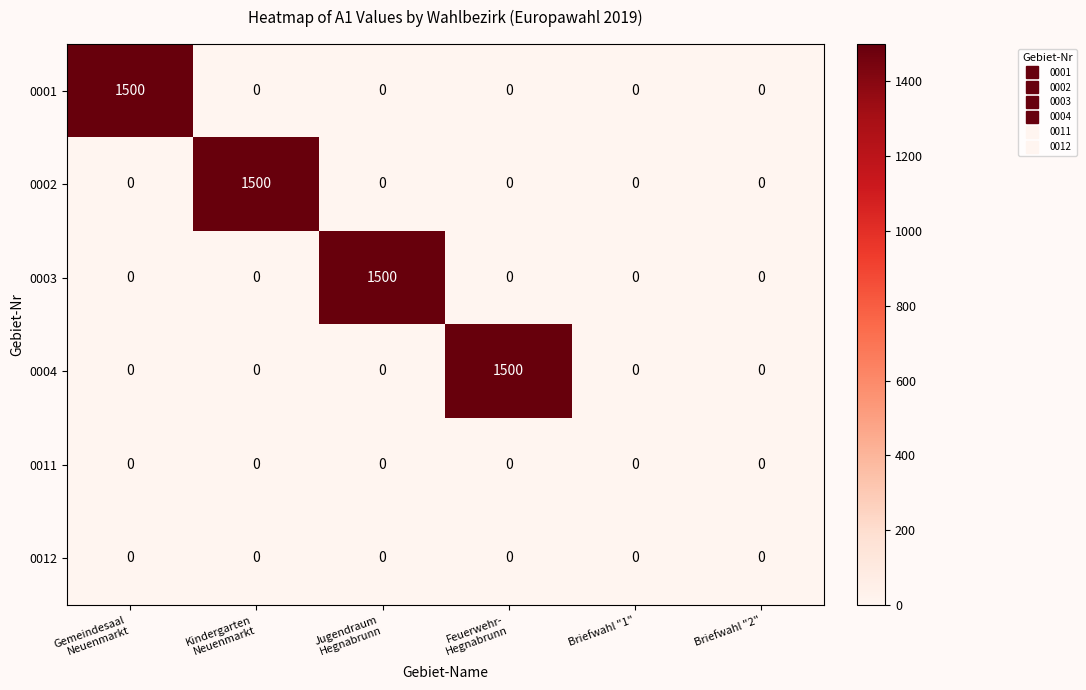

What is the average value of the 0003 series?

250